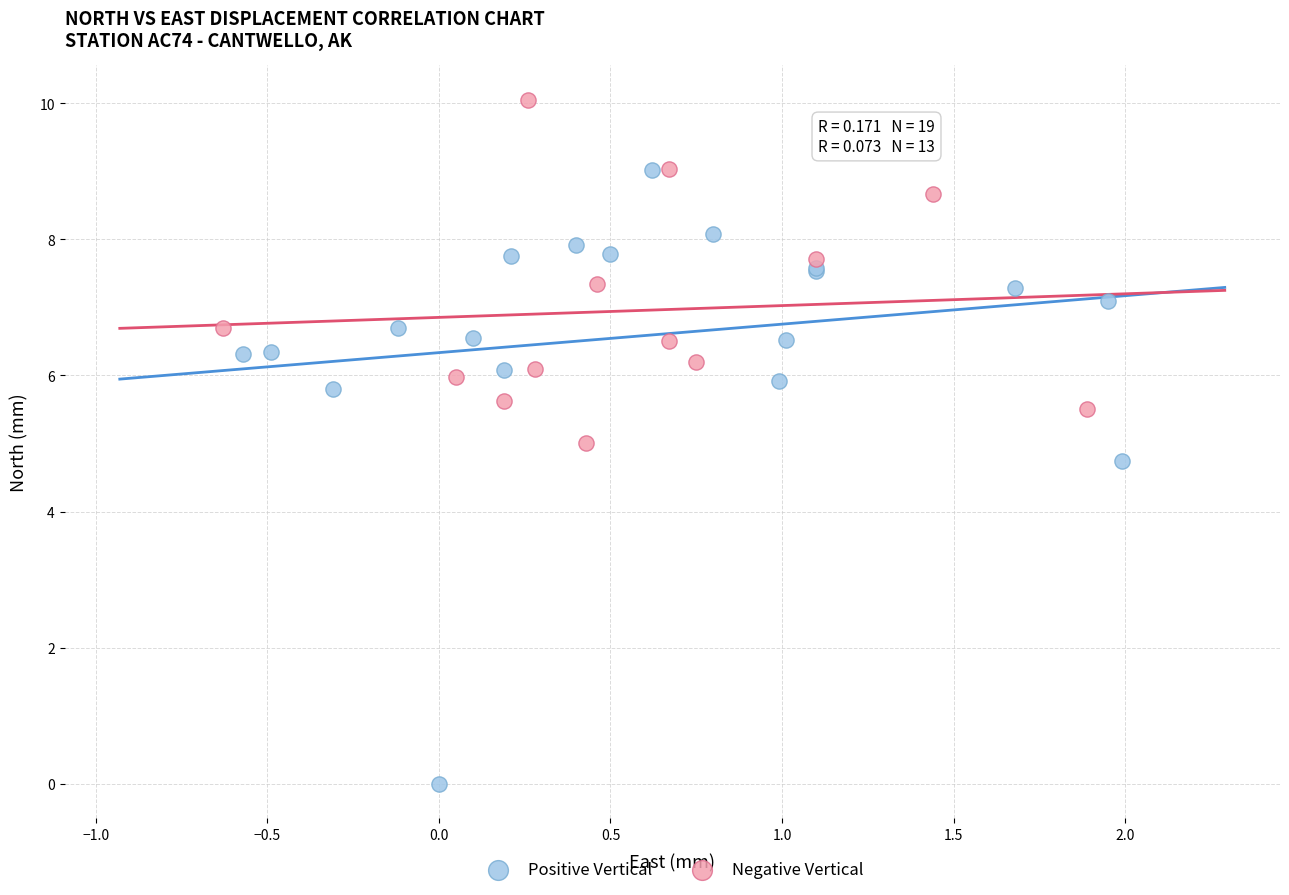

Which series reaches the minimum Y coordinate?

Positive Vertical